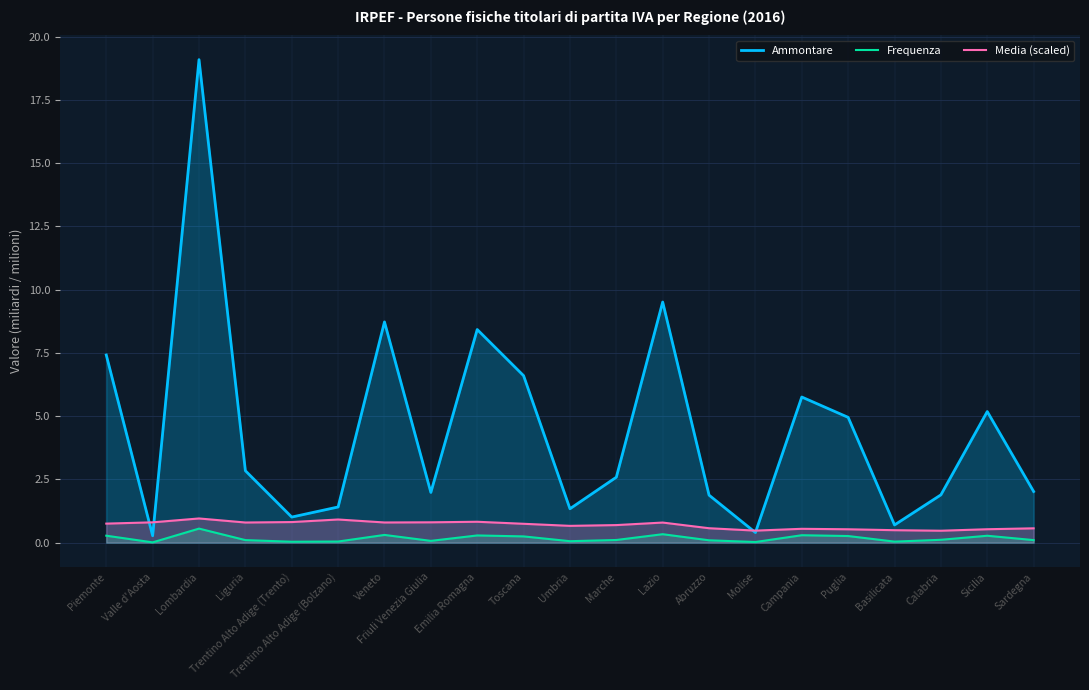

True or false: Media (scaled) has a value of 0.7 at Umbria.

True